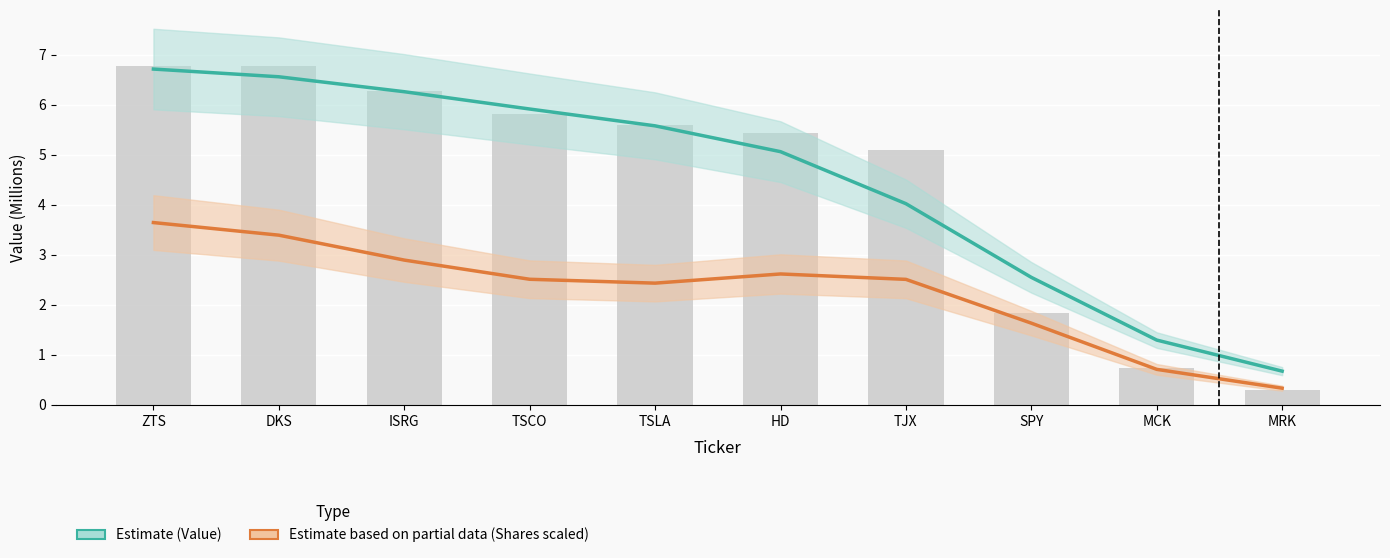

What is the average value of the Estimate based on partial data (Shares scaled) series?

2.3